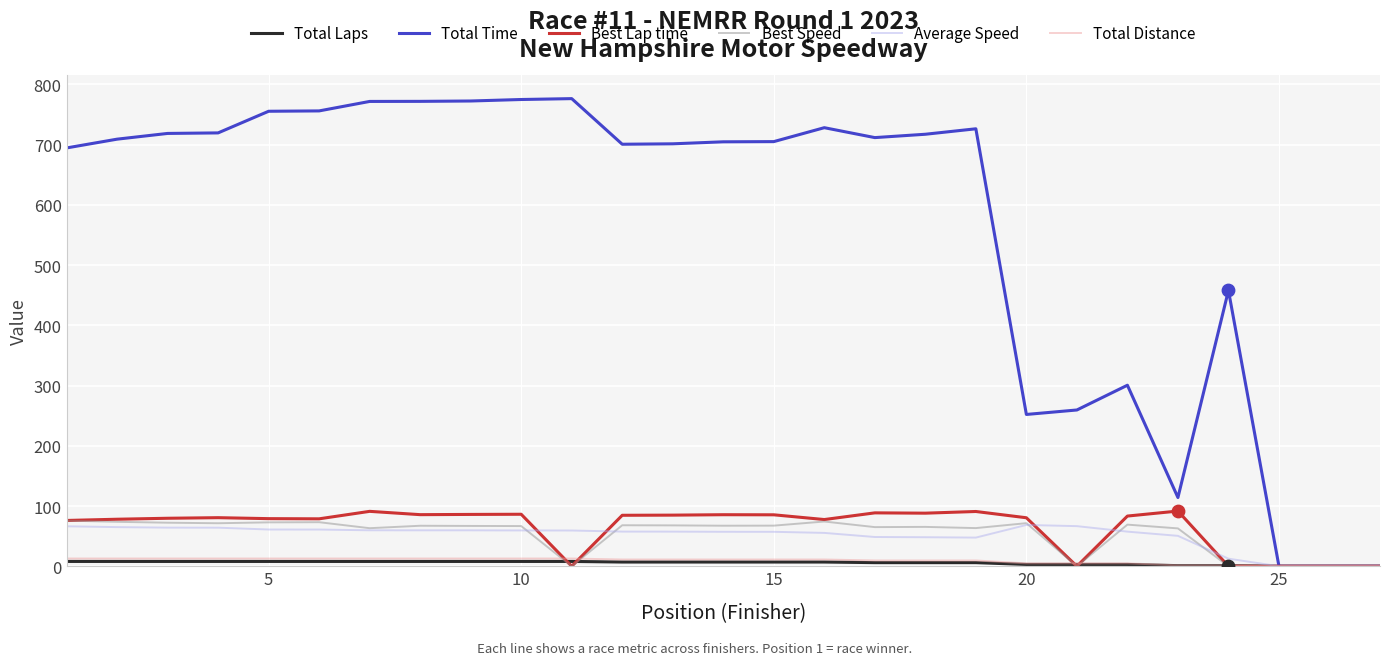

Which series has the largest total across all categories?

Total Time